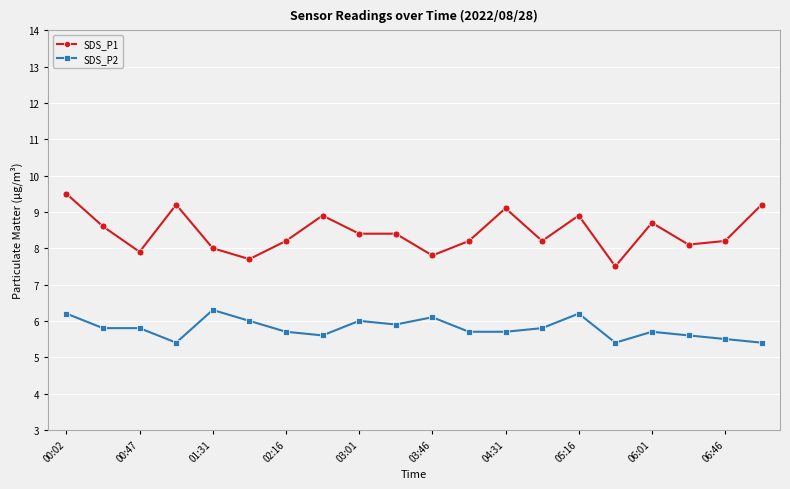

How many distinct data groups are displayed?

2